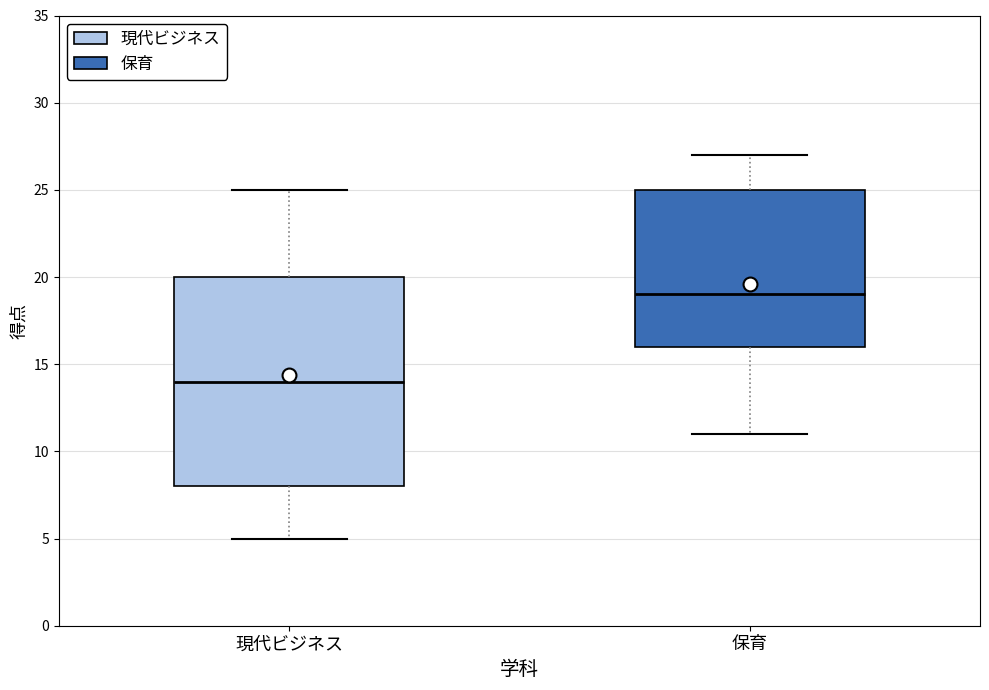

Reading left to right, transcribe this box plot: for each box, give where its median line is, the range the box spans, and where its two whiskers end, as read against the y-axis. The values are not printed on the chart, so give them approximately, as read against the axis.

現代ビジネス: median 14, box 8 to 20, whiskers 5 to 25
保育: median 19, box 16 to 25, whiskers 11 to 27